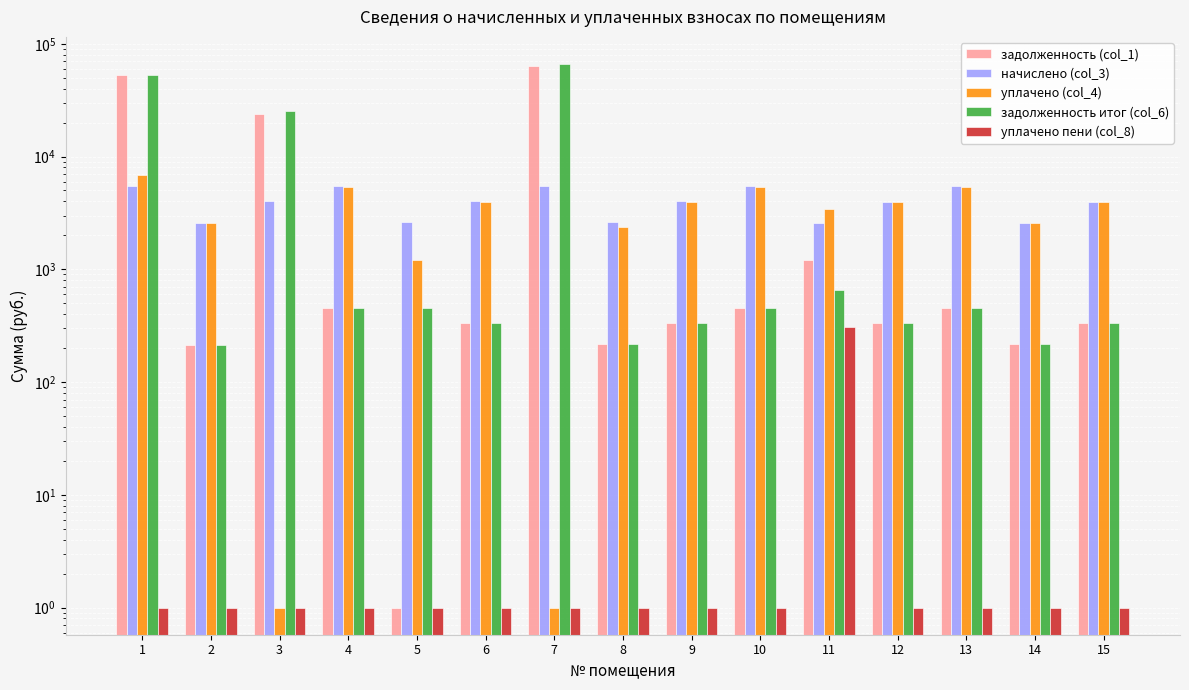

What are all the series names shown in the legend?

задолженность (col_1), начислено (col_3), уплачено (col_4), задолженность итог (col_6), уплачено пени (col_8)